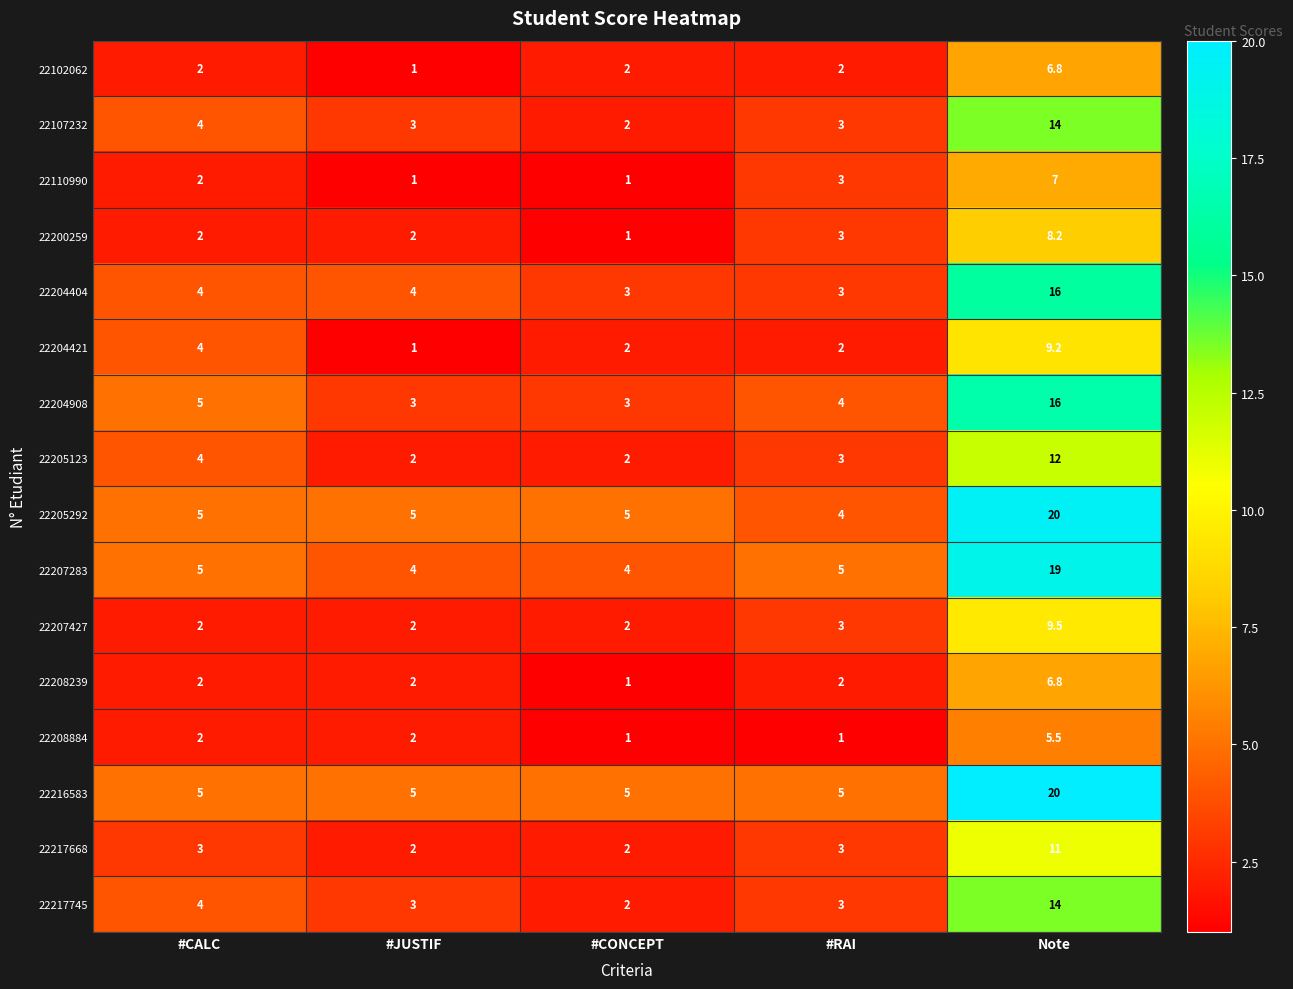

What is the difference between the 22204421 values at #CALC and Note?

5.2